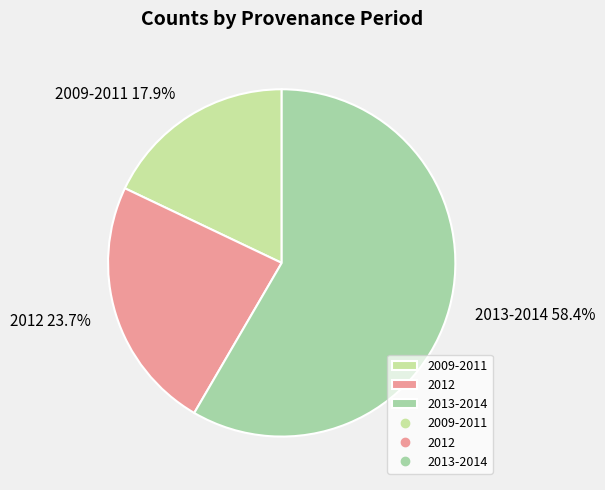

How many slices are in this pie chart?

3